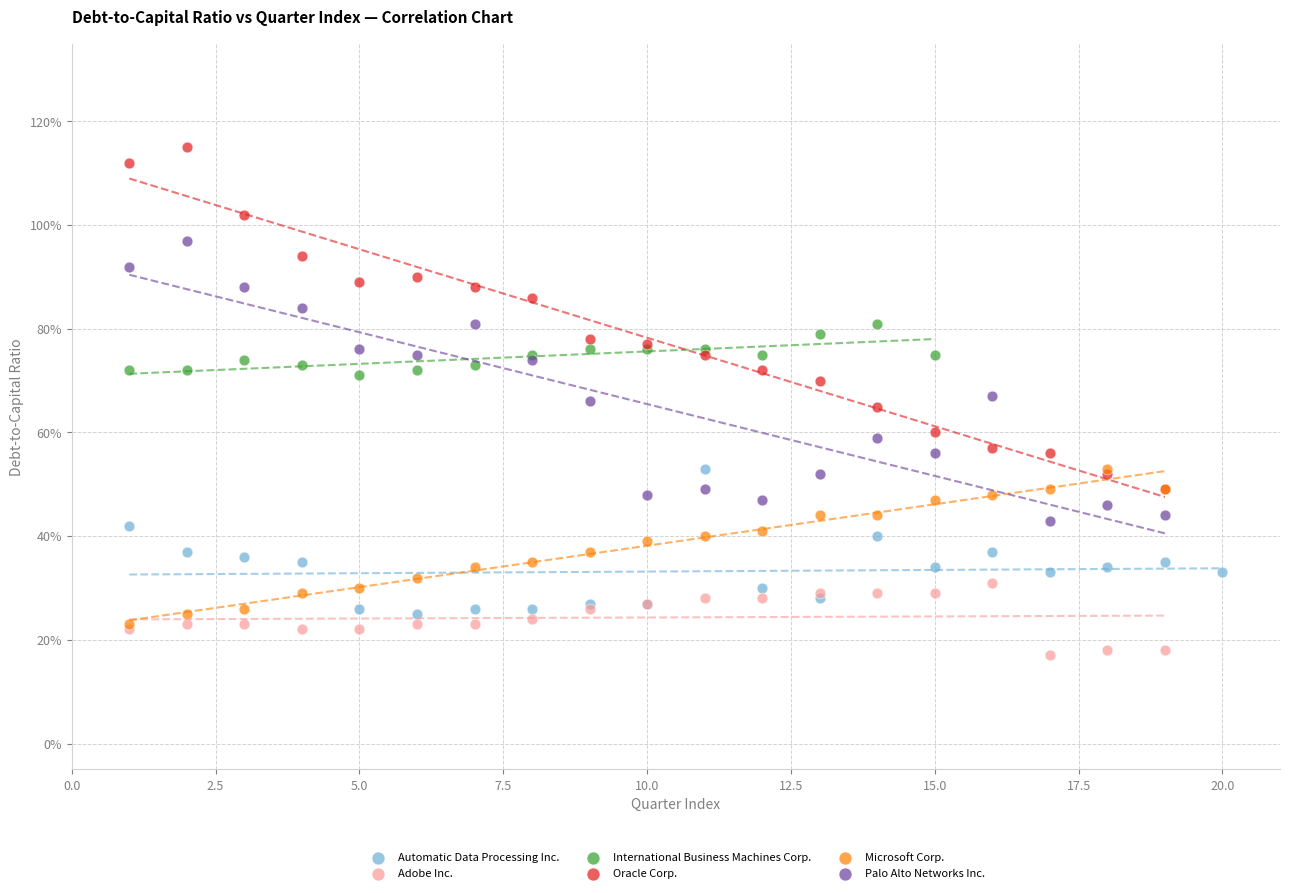

Which series has the largest Y range (max minus min)?

Oracle Corp.